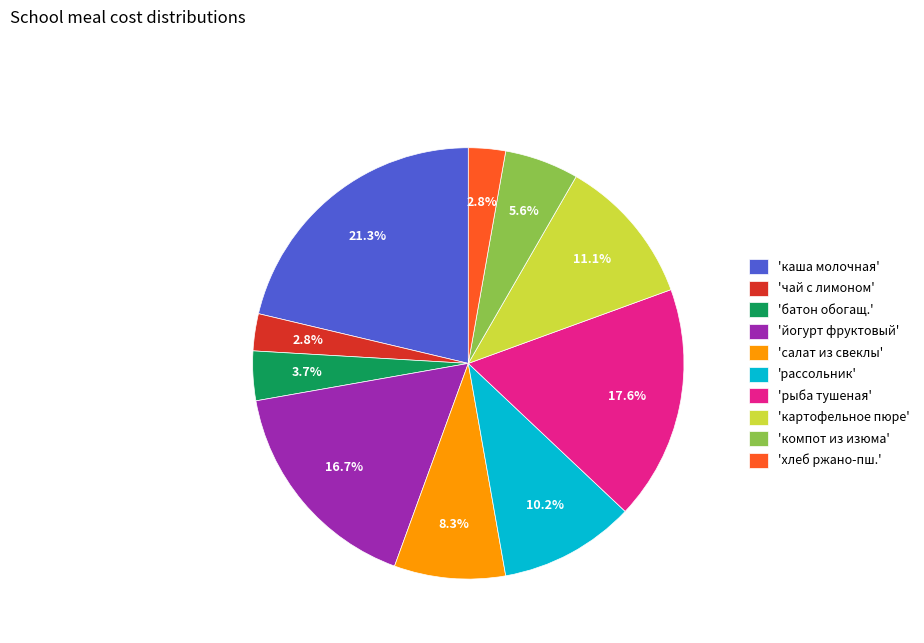

Is the sum of 'каша молочная' and 'йогурт фруктовый' greater than half?

No